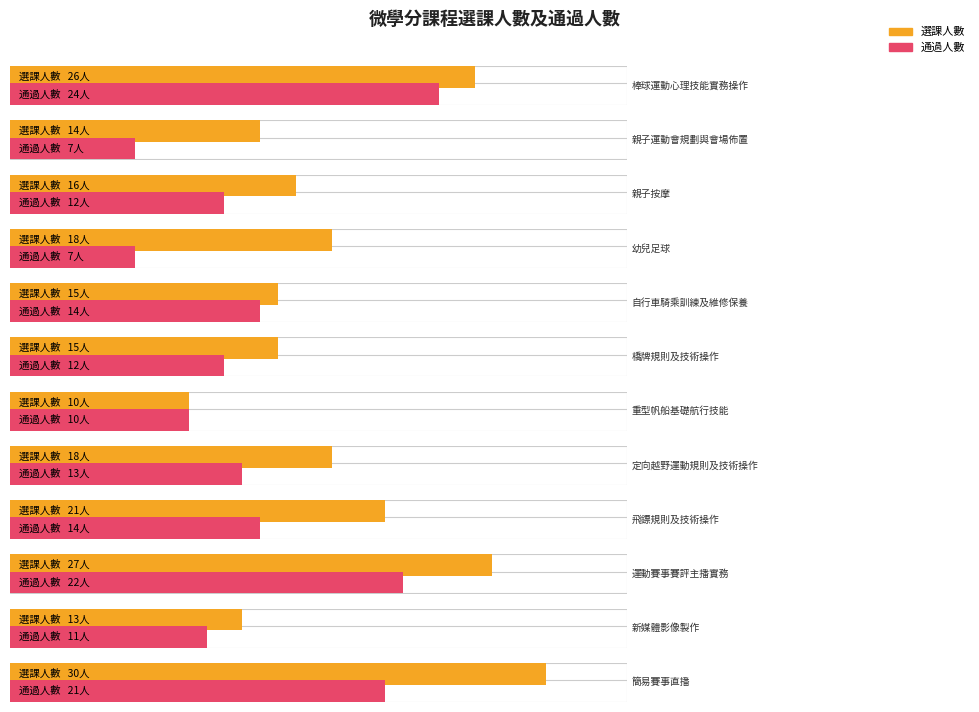

Reading left to right, list all the values displayed in this chart.

選課人數: 棒球運動心理技能實務操作=26	親子運動會規劃與會場佈置=14	親子按摩=16	幼兒足球=18	自行車騎乘訓練及維修保養=15	橋牌規則及技術操作=15	重型帆船基礎航行技能=10	定向越野運動規則及技術操作=18	飛鏢規則及技術操作=21	運動賽事賽評主播實務=27	新媒體影像製作=13	簡易賽事直播=30
通過人數: 棒球運動心理技能實務操作=24	親子運動會規劃與會場佈置=7	親子按摩=12	幼兒足球=7	自行車騎乘訓練及維修保養=14	橋牌規則及技術操作=12	重型帆船基礎航行技能=10	定向越野運動規則及技術操作=13	飛鏢規則及技術操作=14	運動賽事賽評主播實務=22	新媒體影像製作=11	簡易賽事直播=21